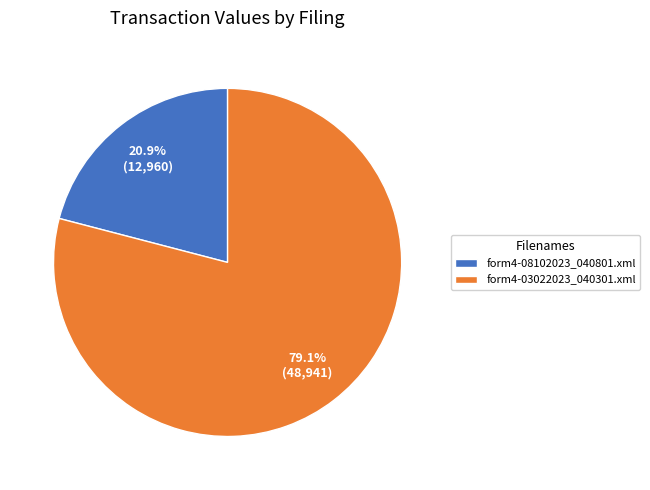

What percentage is the form4-08102023_040801.xml slice, to the nearest percent?

21%